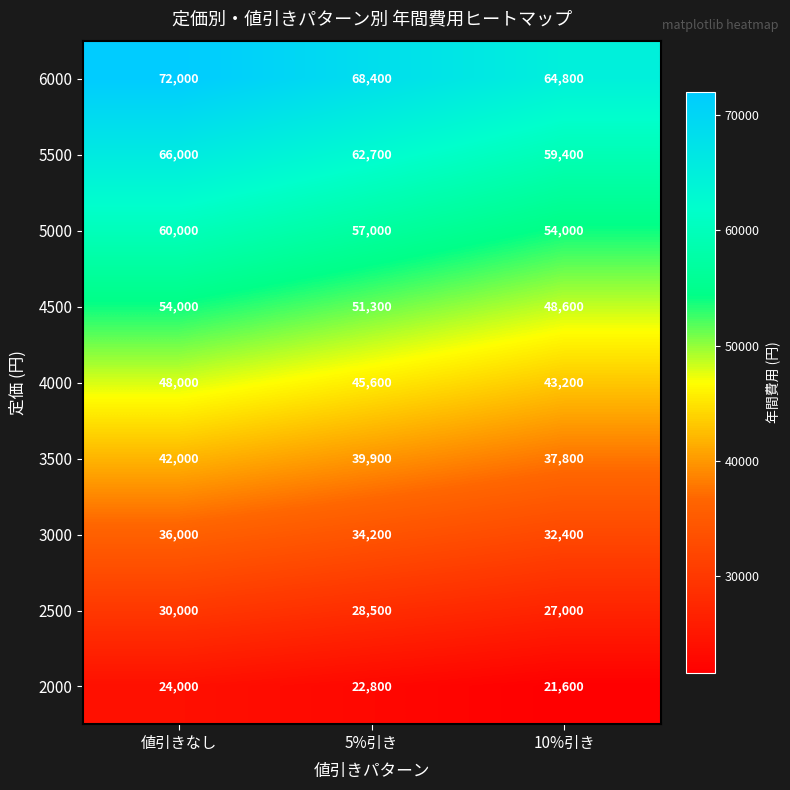

What is the sum of the 3500 values at 値引きなし and 5%引き?

81900